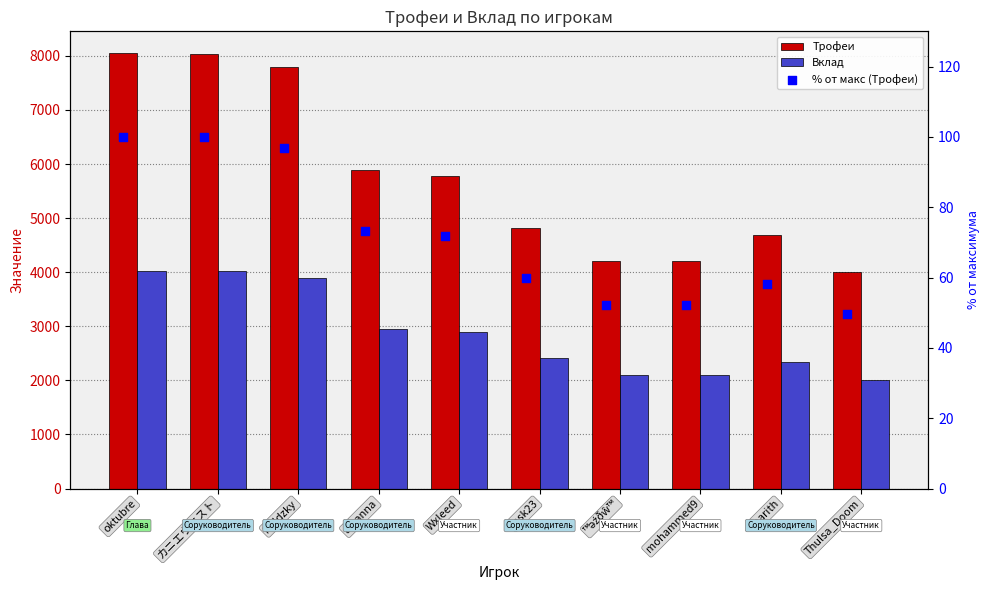

Which series has the largest total across all categories?

Трофеи